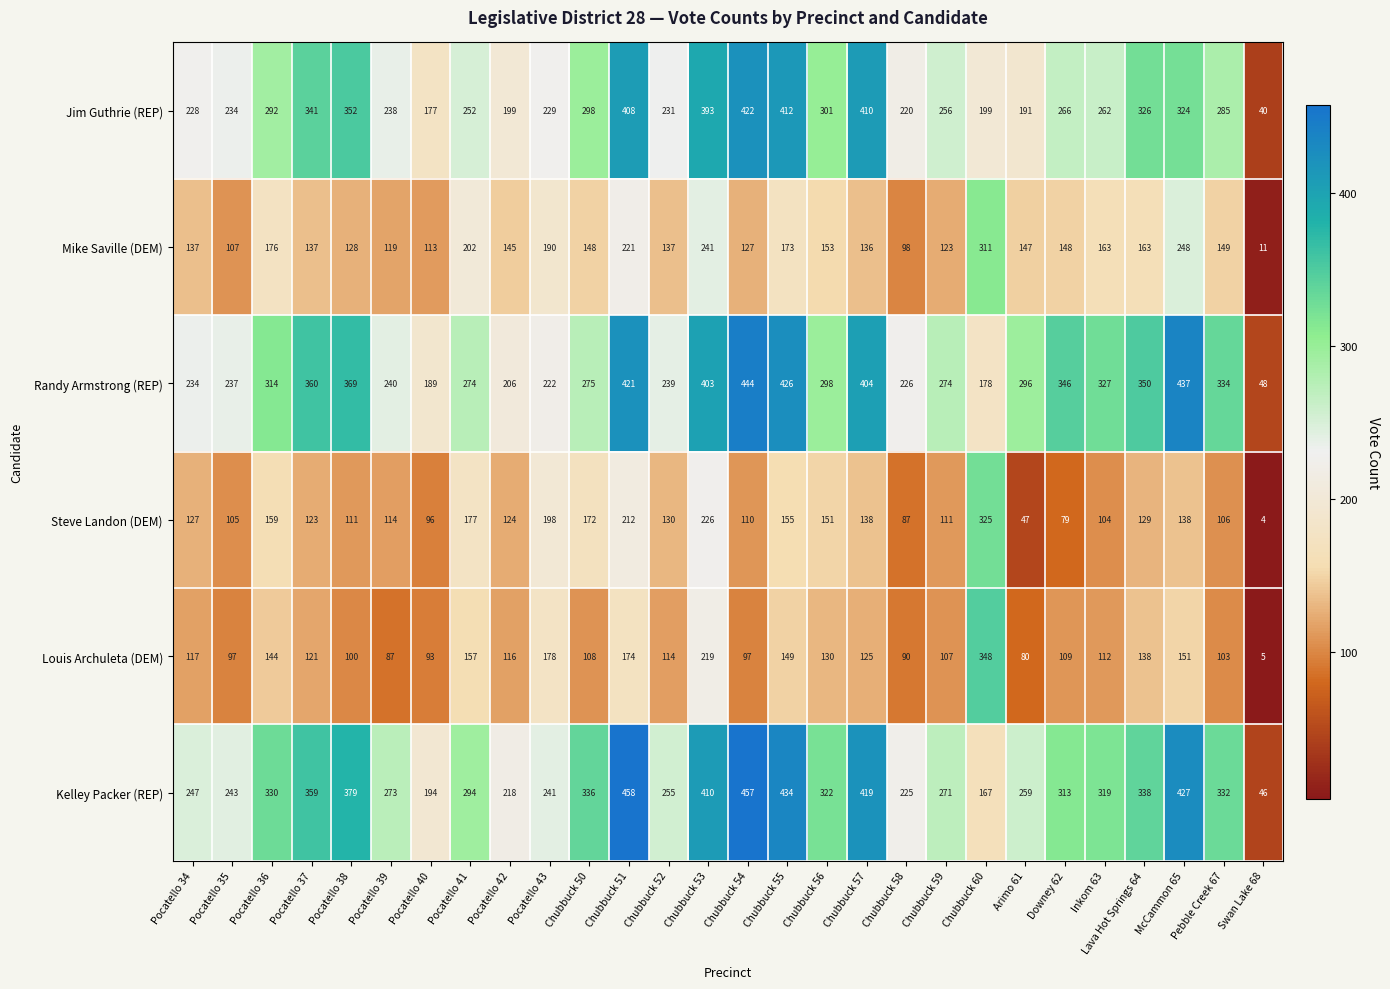

What is the difference between the maximum and minimum values in the Mike Saville (DEM) series?

300